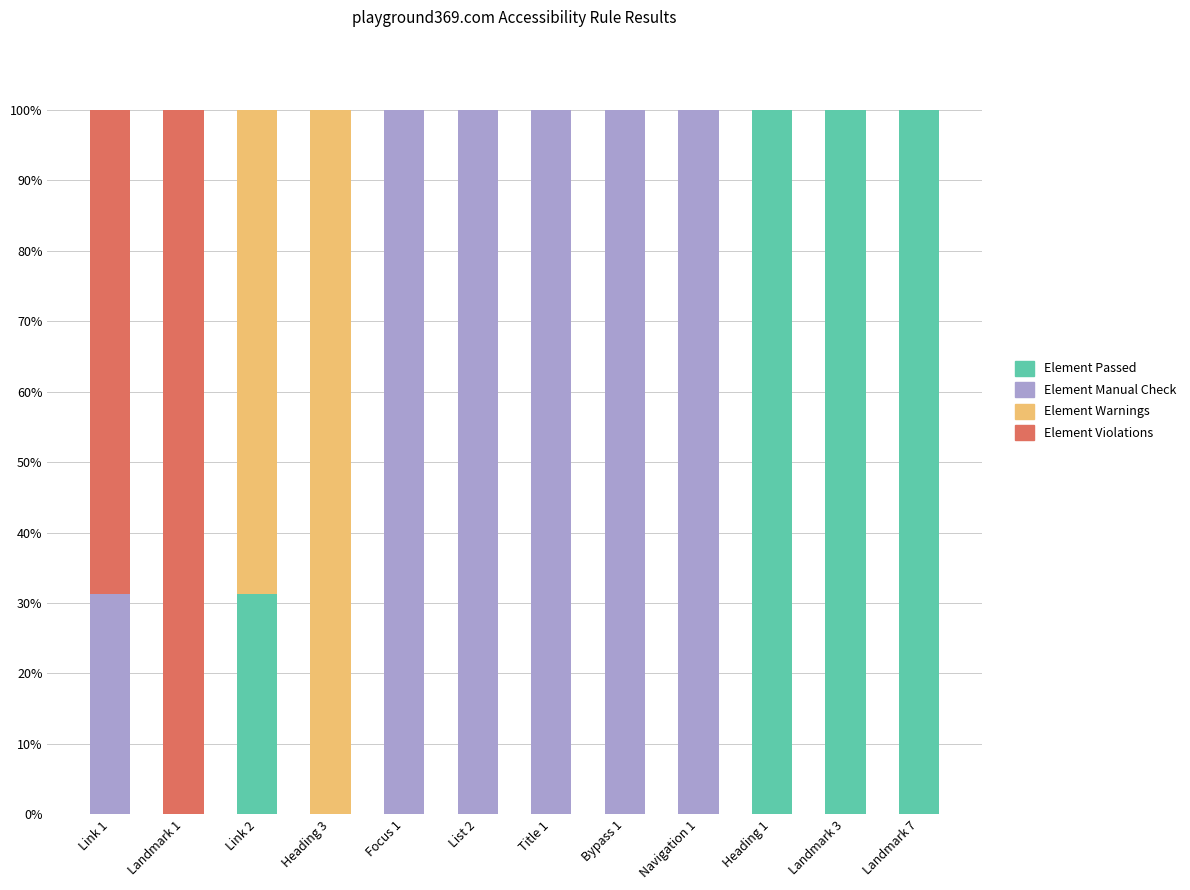

The value of Element Passed at List 2 is -34.4. True or false?

False